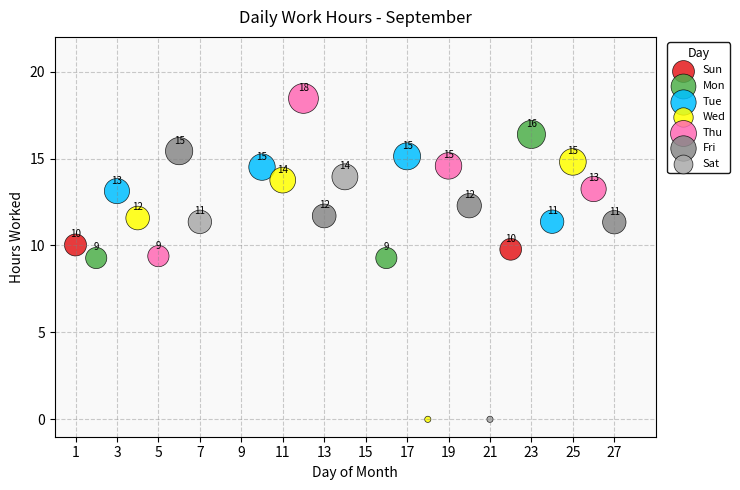

Which series reaches the maximum Y coordinate?

Thu